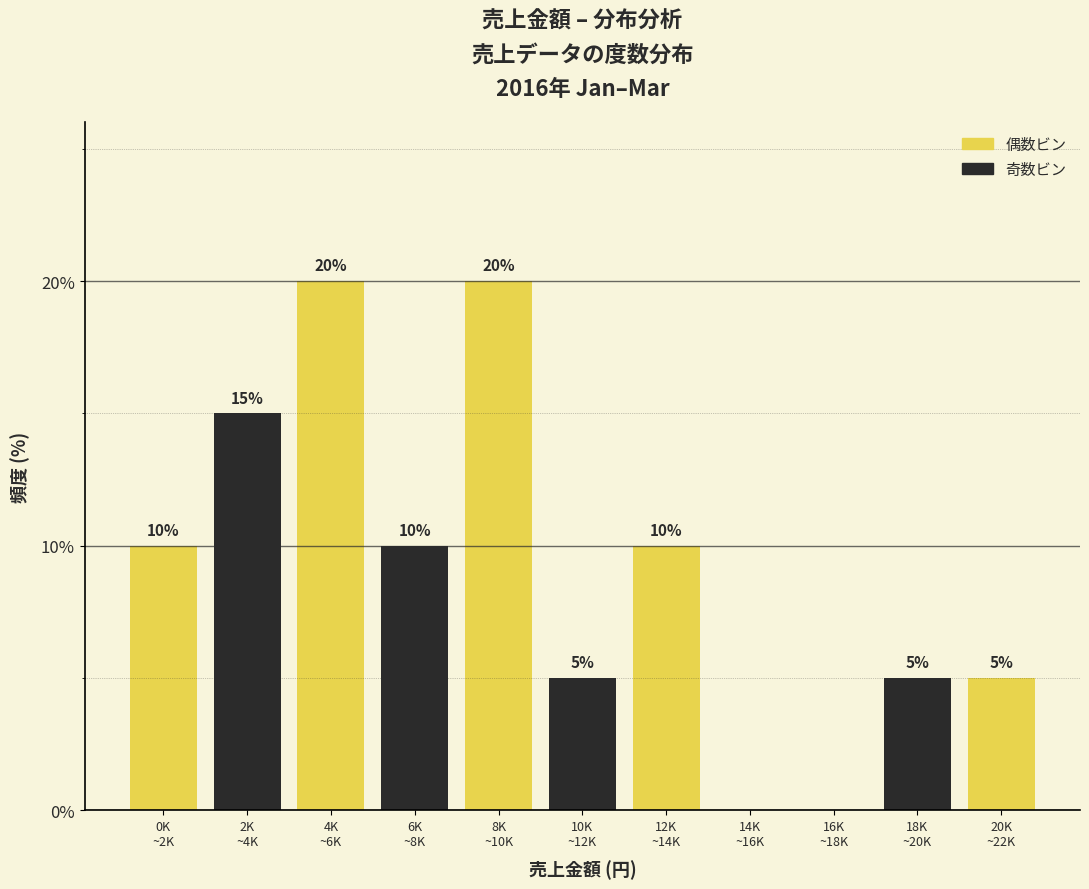

How many values are between 5 and 15?

7